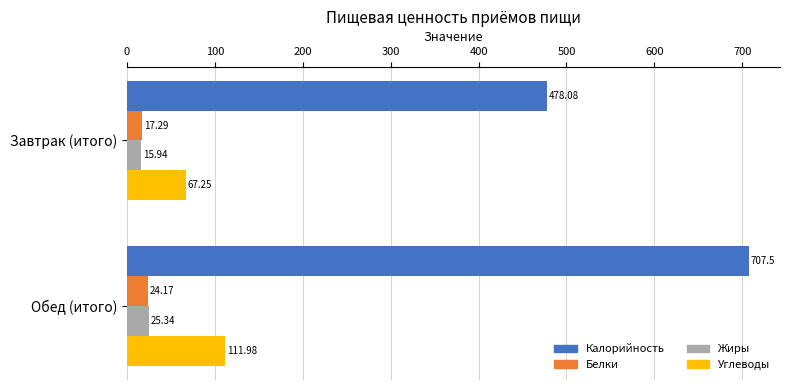

Rank the categories by Калорийность value from lowest to highest.

Завтрак (итого), Обед (итого)